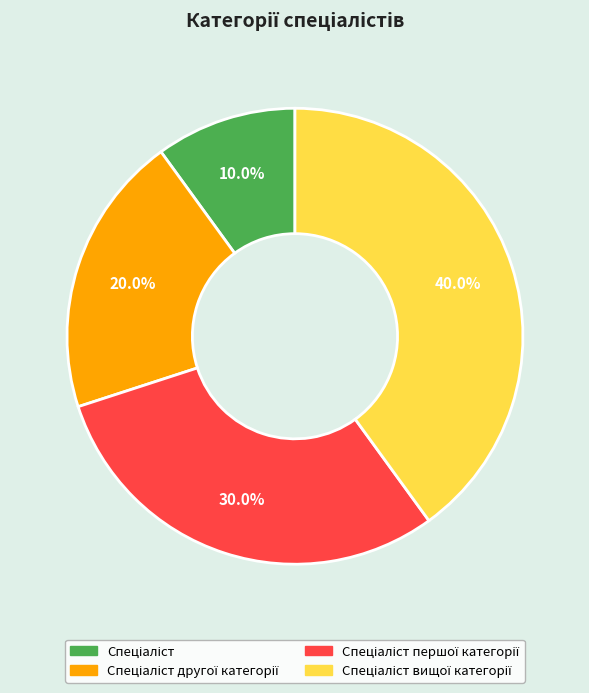

Count the number of slices in the pie.

4